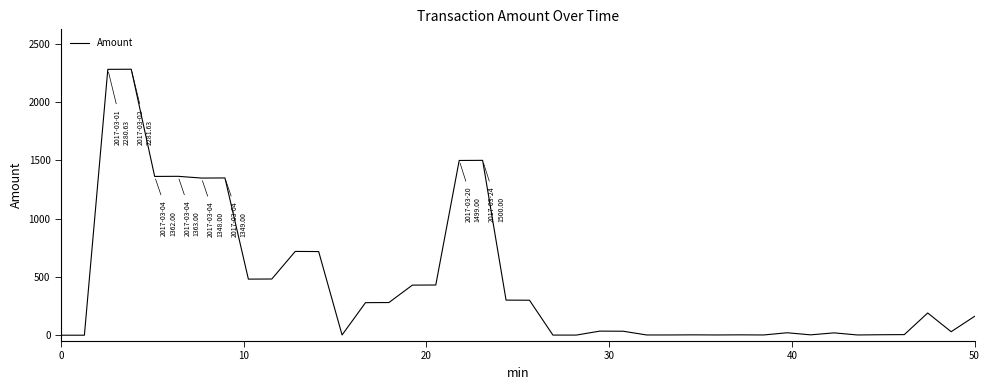

What is the average value?

448.2